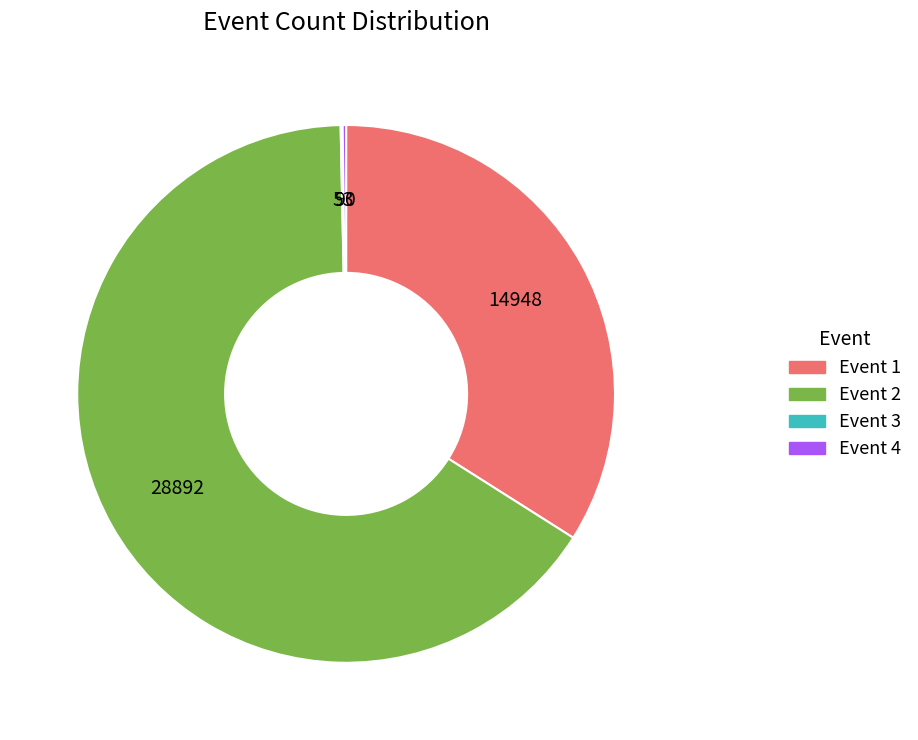

True or false: Event 2 accounts for 66% of the total.

True